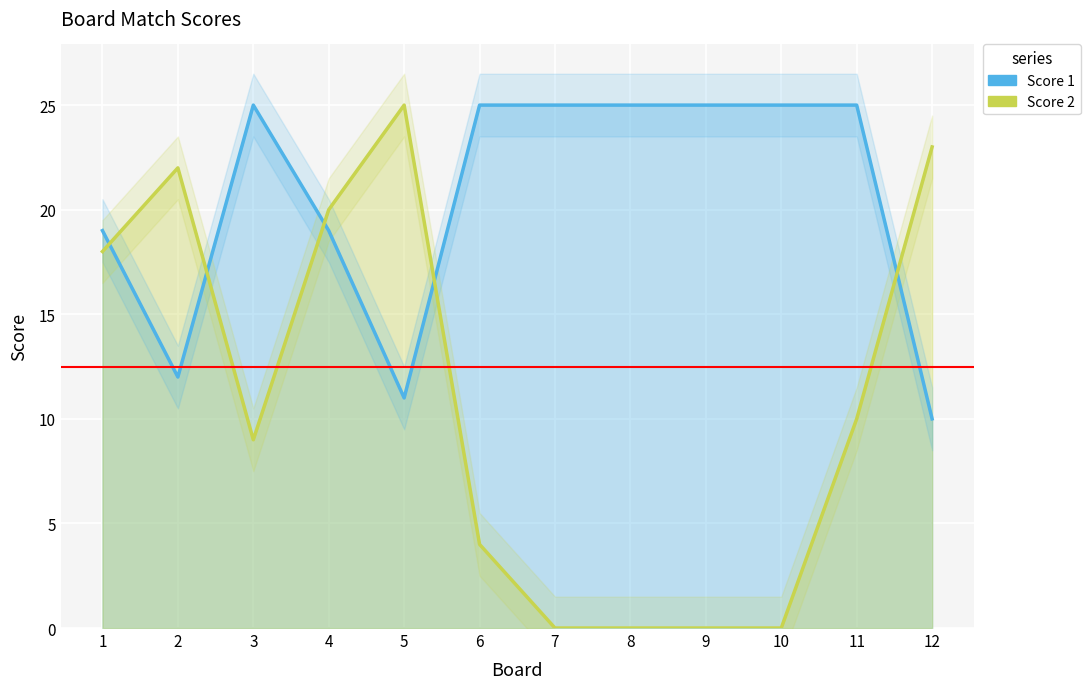

Reading left to right, what are all the values shown in this chart?

Score 1: 19	12	25	19	11	25	25	25	25	25	25	10
Score 2: 18	22	9	20	25	4	0	0	0	0	10	23